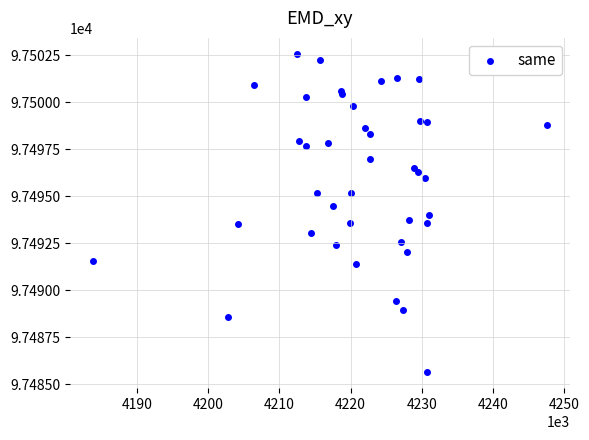

What is the range of X values (max minus min)?

63840.0